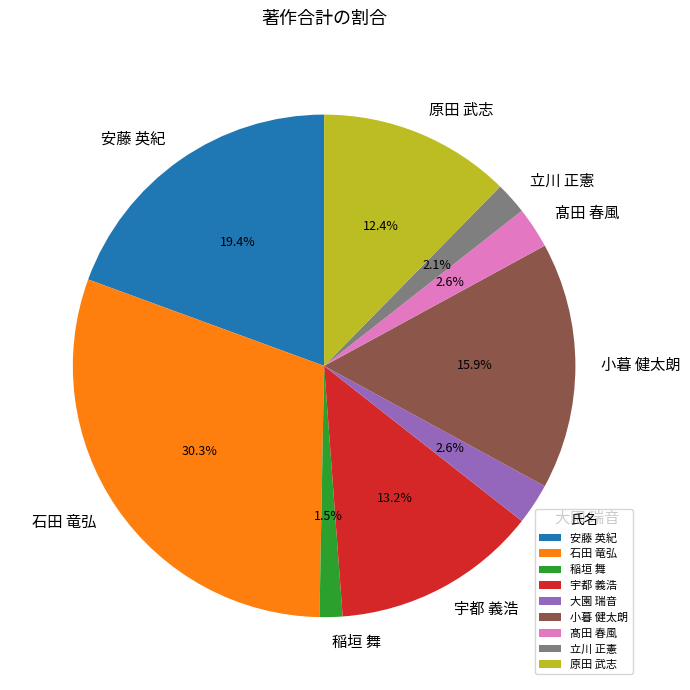

Between 石田 竜弘 and 髙田 春風, which is larger?

石田 竜弘